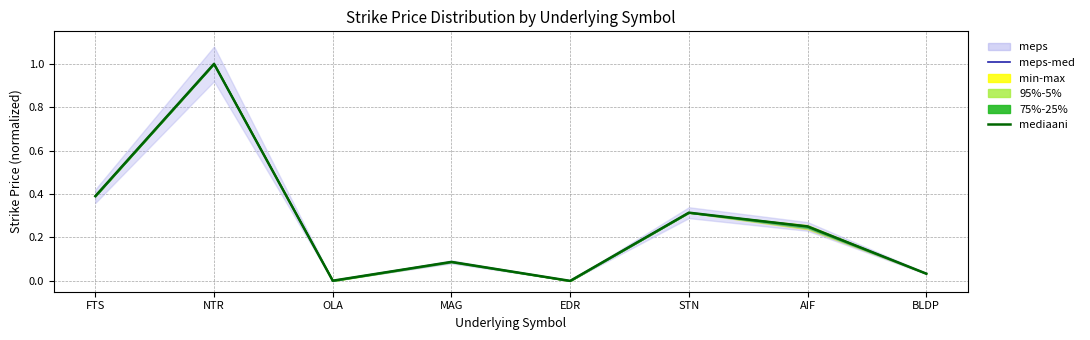

Is this an area chart (filled region under the line)?

No